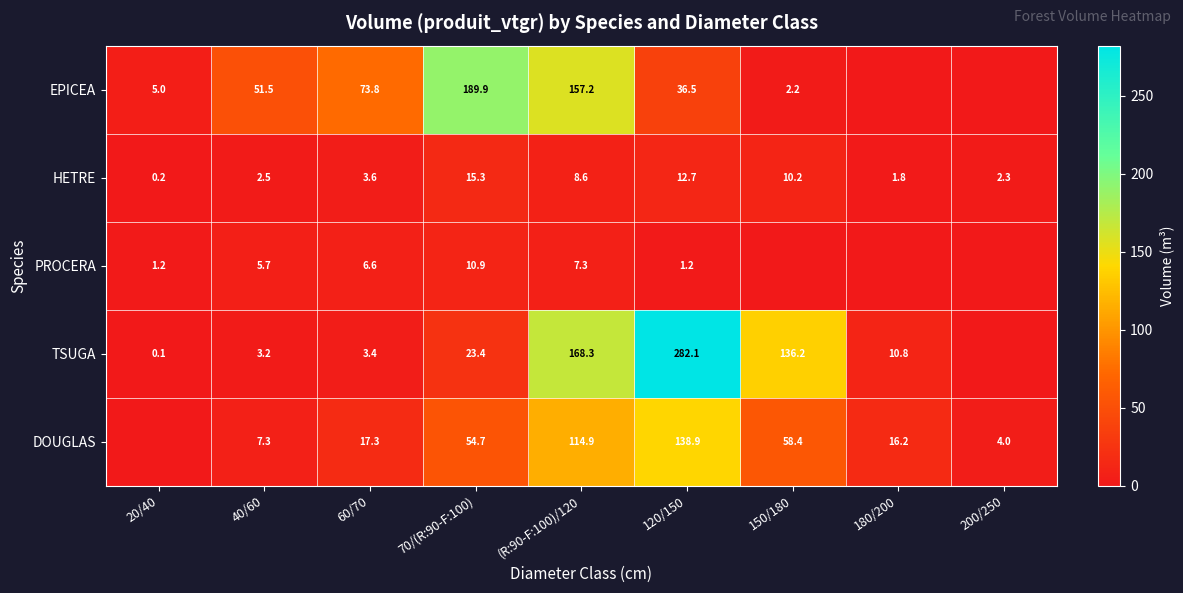

Is it true that EPICEA equals 1.2 at 150/180?

False